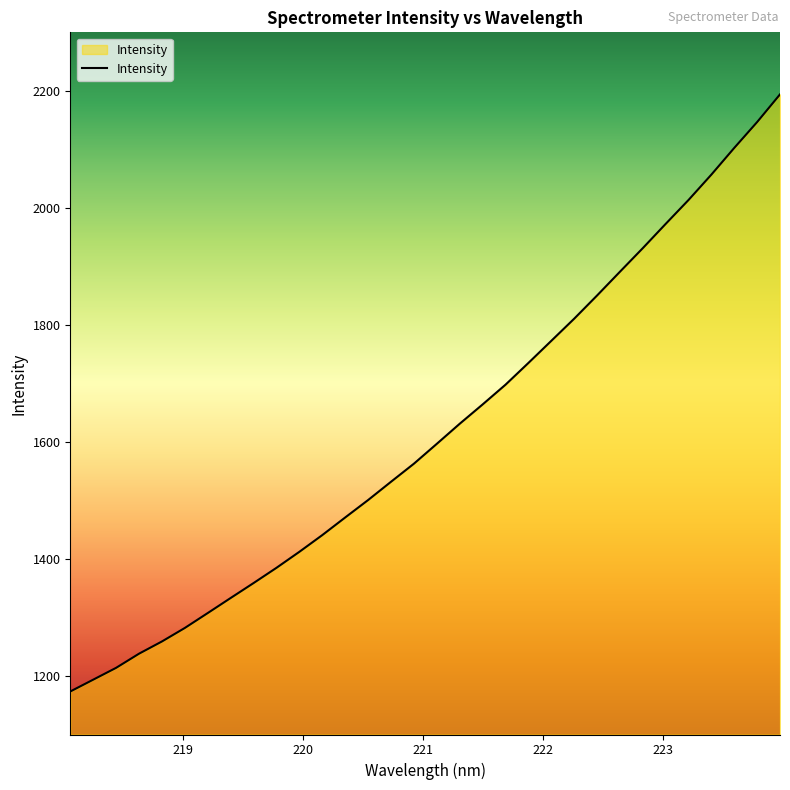

Does the chart display data point markers on the line(s)?

No